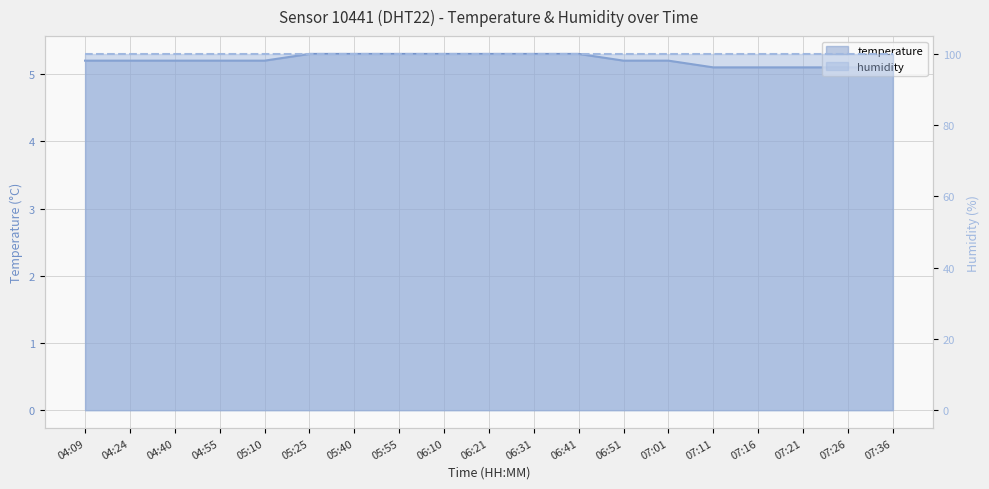

Count the values in the range 5 to 6.

19